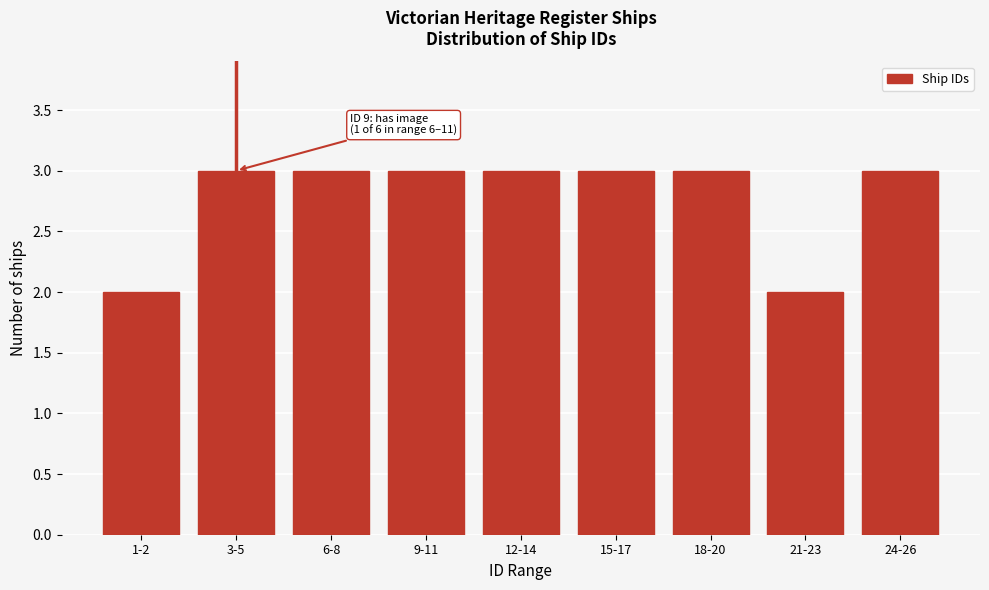

Reading right to left, list all the values displayed in this chart.

24-26=3	21-23=2	18-20=3	15-17=3	12-14=3	9-11=3	6-8=3	3-5=3	1-2=2